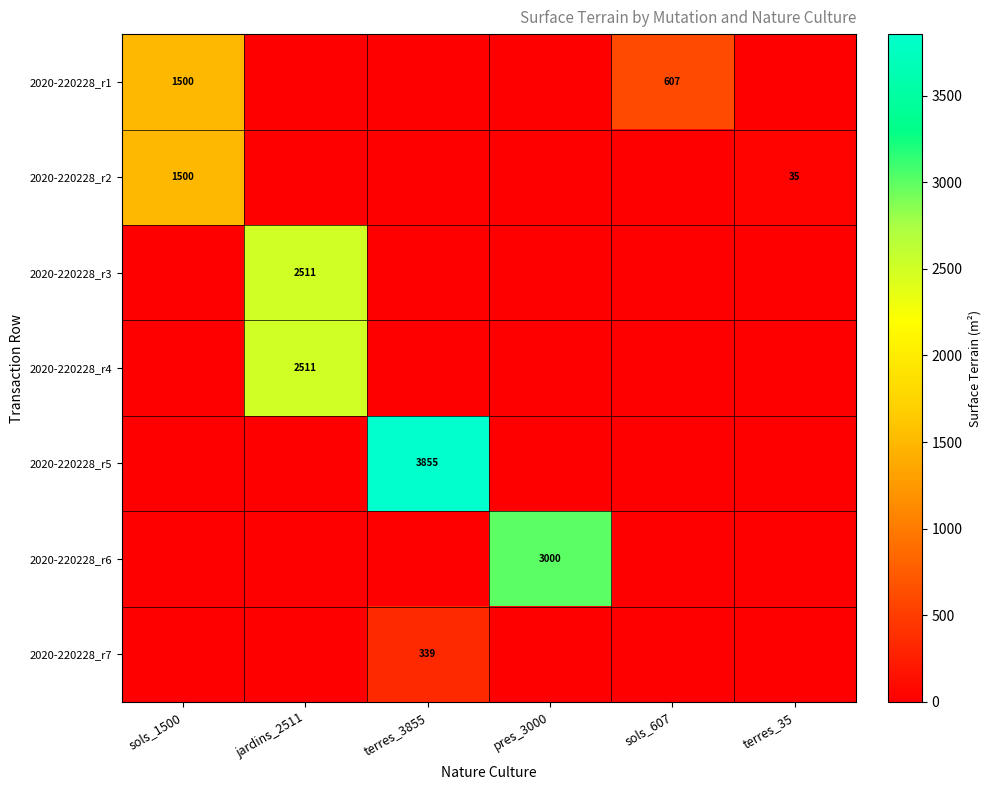

Which series has the largest range (max minus min)?

2020-220228_r5